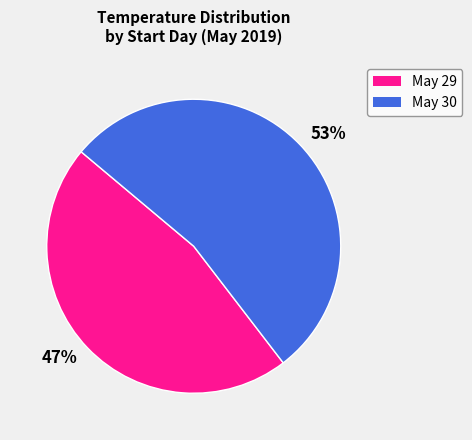

Approximately how many times larger is the value at May 29 compared to May 30?

0.9